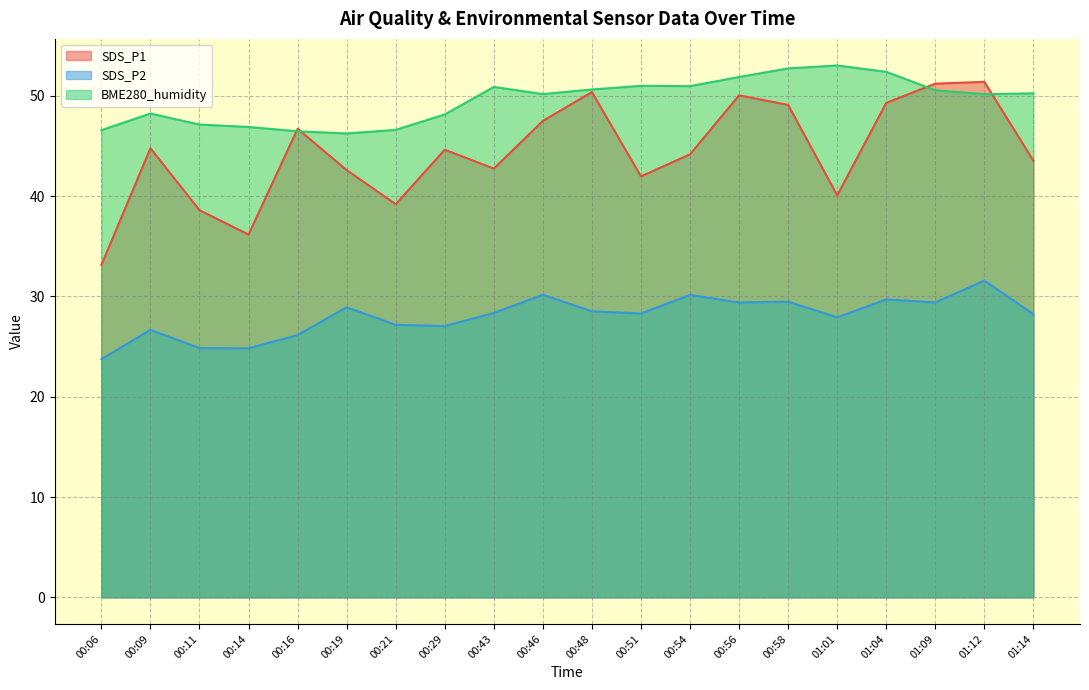

Reading right to left, extract all data points from this chart.

SDS_P1: 43.5	51.4	51.2	49.3	40.1	49.1	50.0	44.2	42.0	50.4	47.5	42.8	44.6	39.2	42.6	46.7	36.2	38.6	44.8	33.1
SDS_P2: 28.2	31.6	29.4	29.7	27.9	29.5	29.4	30.1	28.3	28.5	30.2	28.4	27.1	27.2	28.9	26.1	24.8	24.9	26.7	23.8
BME280_humidity: 50.2	50.2	50.6	52.4	53.0	52.7	51.9	51.0	51.0	50.6	50.2	50.9	48.1	46.6	46.2	46.5	46.9	47.1	48.2	46.6